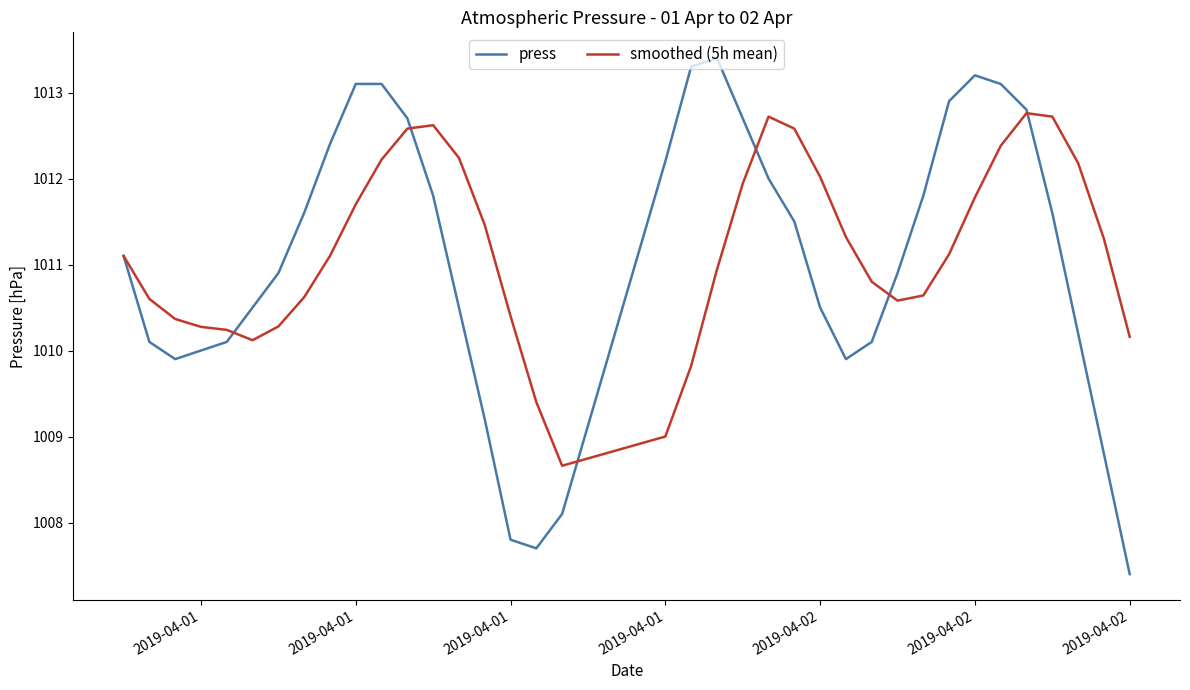

How many series are shown in this chart?

2